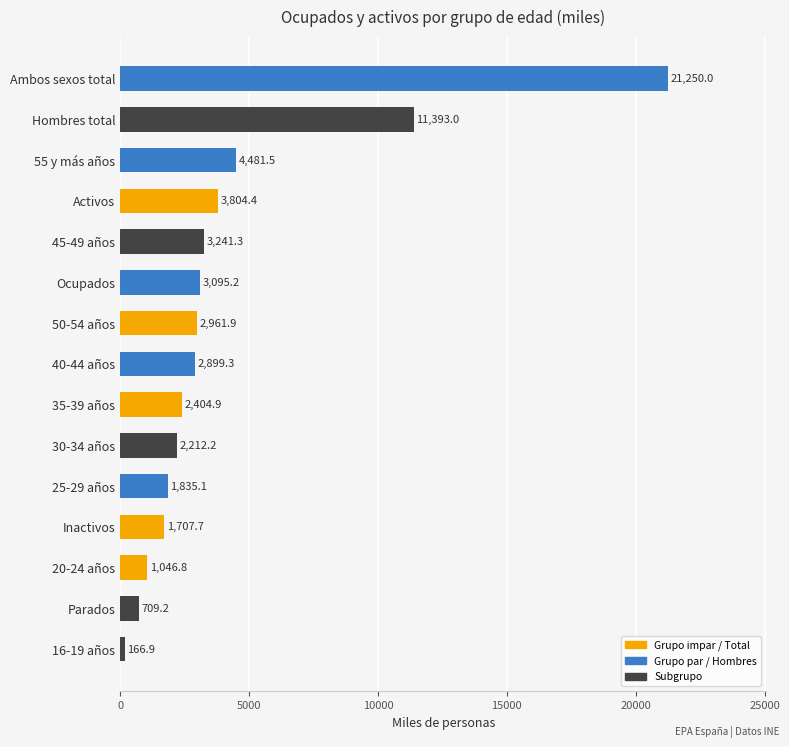

Which category has the highest value across all series?

Ambos sexos total